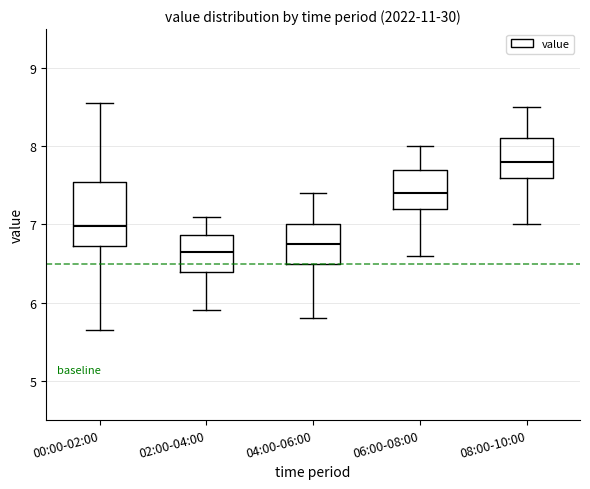

Which box's median line is the highest?

08:00-10:00